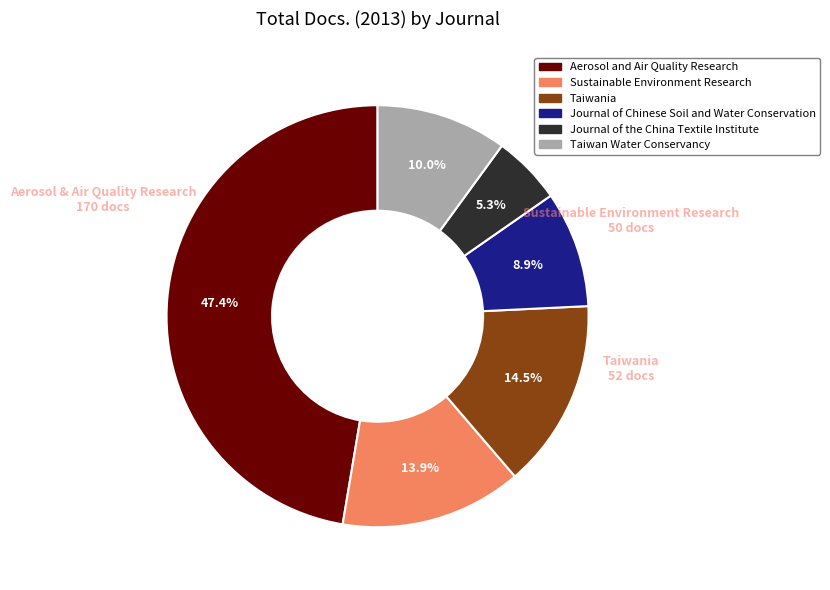

Does Taiwania account for over 50% of the chart?

No